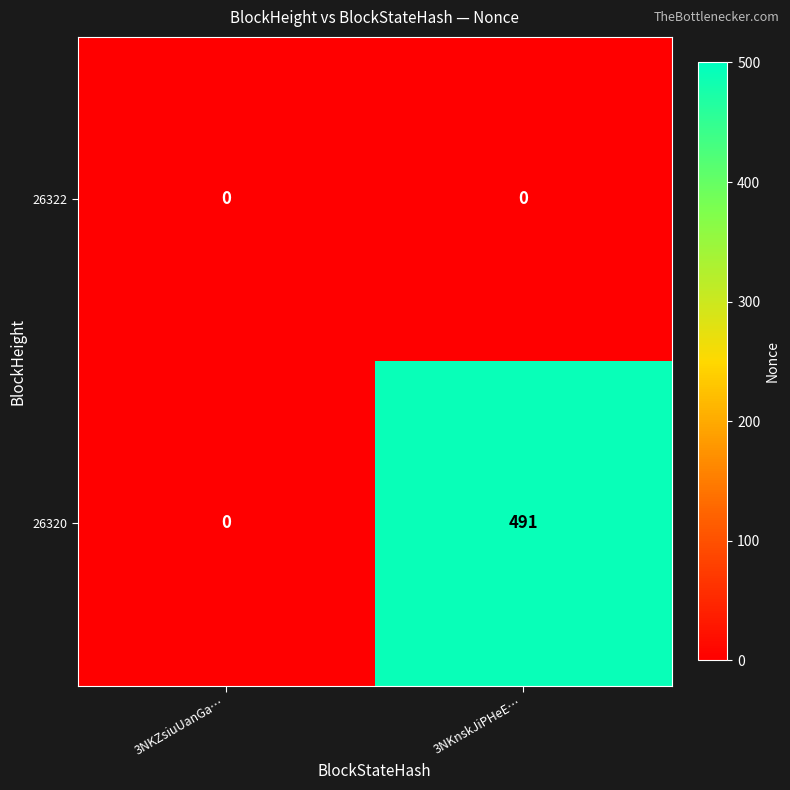

Which series has the largest range (max minus min)?

26320